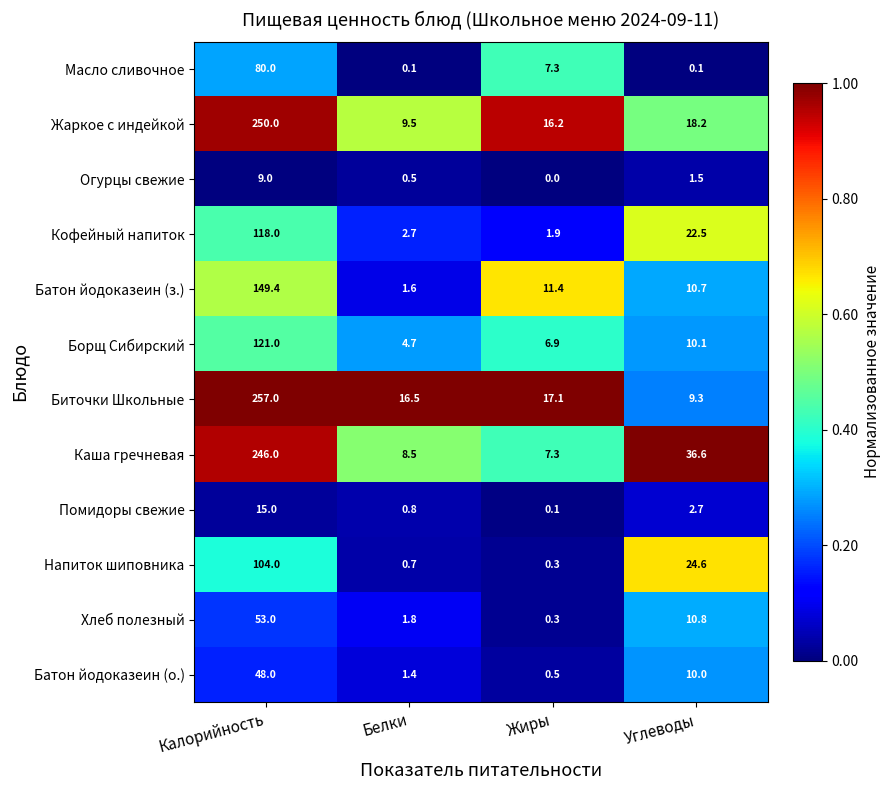

What is the total value across all series at Белки?

48.8